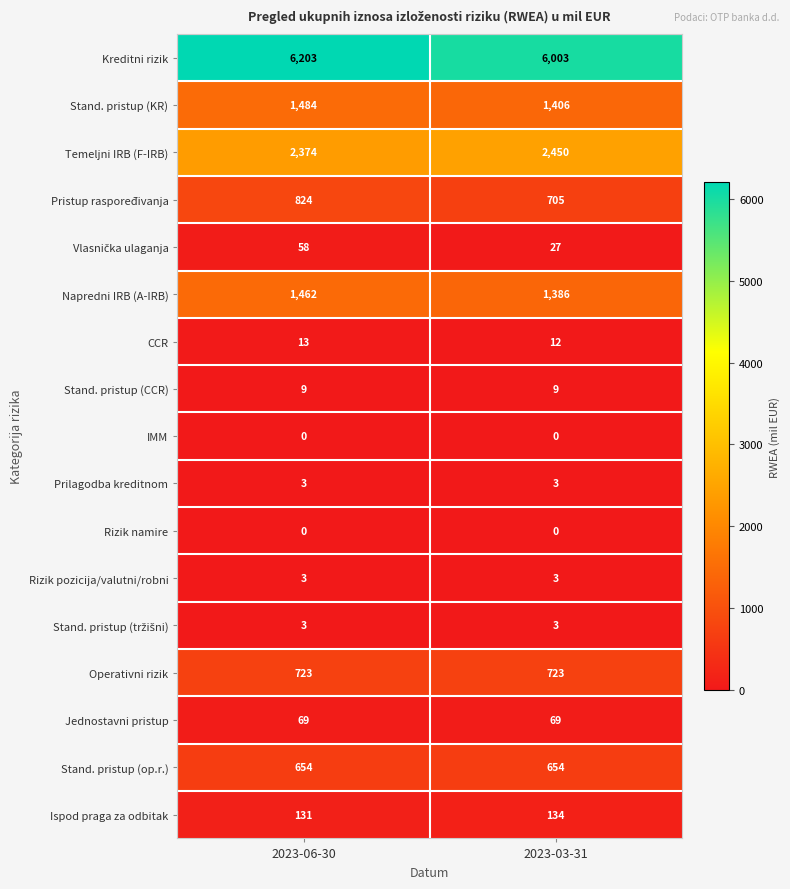

What is the sum of all Pristup raspoređivanja values?

1529